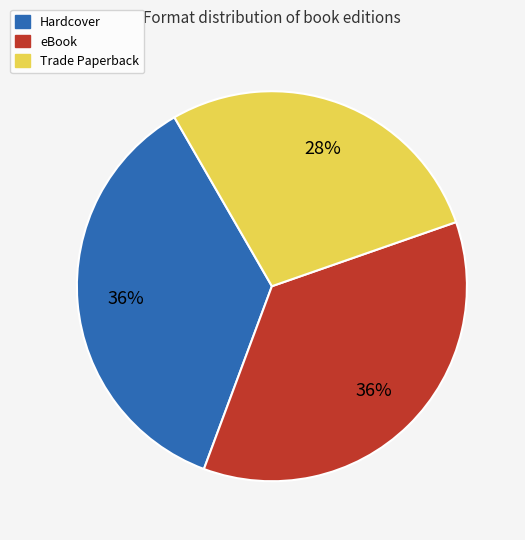

To the nearest percent, what is the difference between the largest and smallest slice percentages?

8%